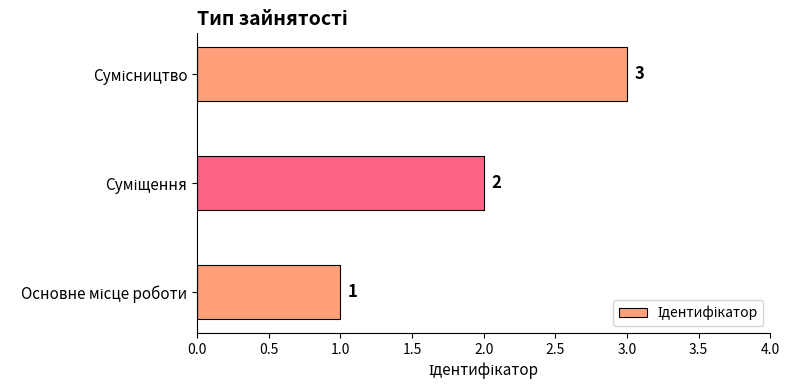

How many values are between 1 and 3?

3